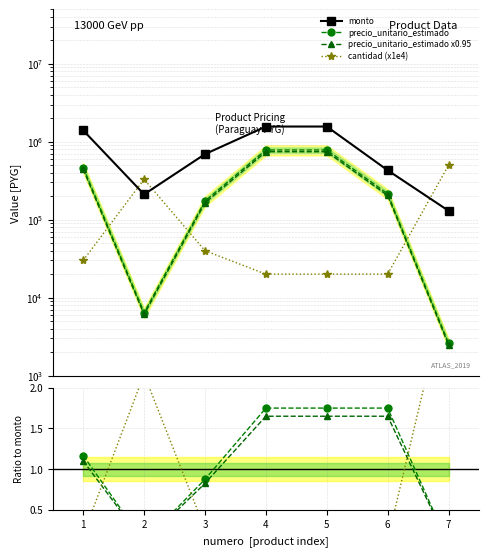

Is it true that precio_unitario_estimado equals 141381 at 6?

False